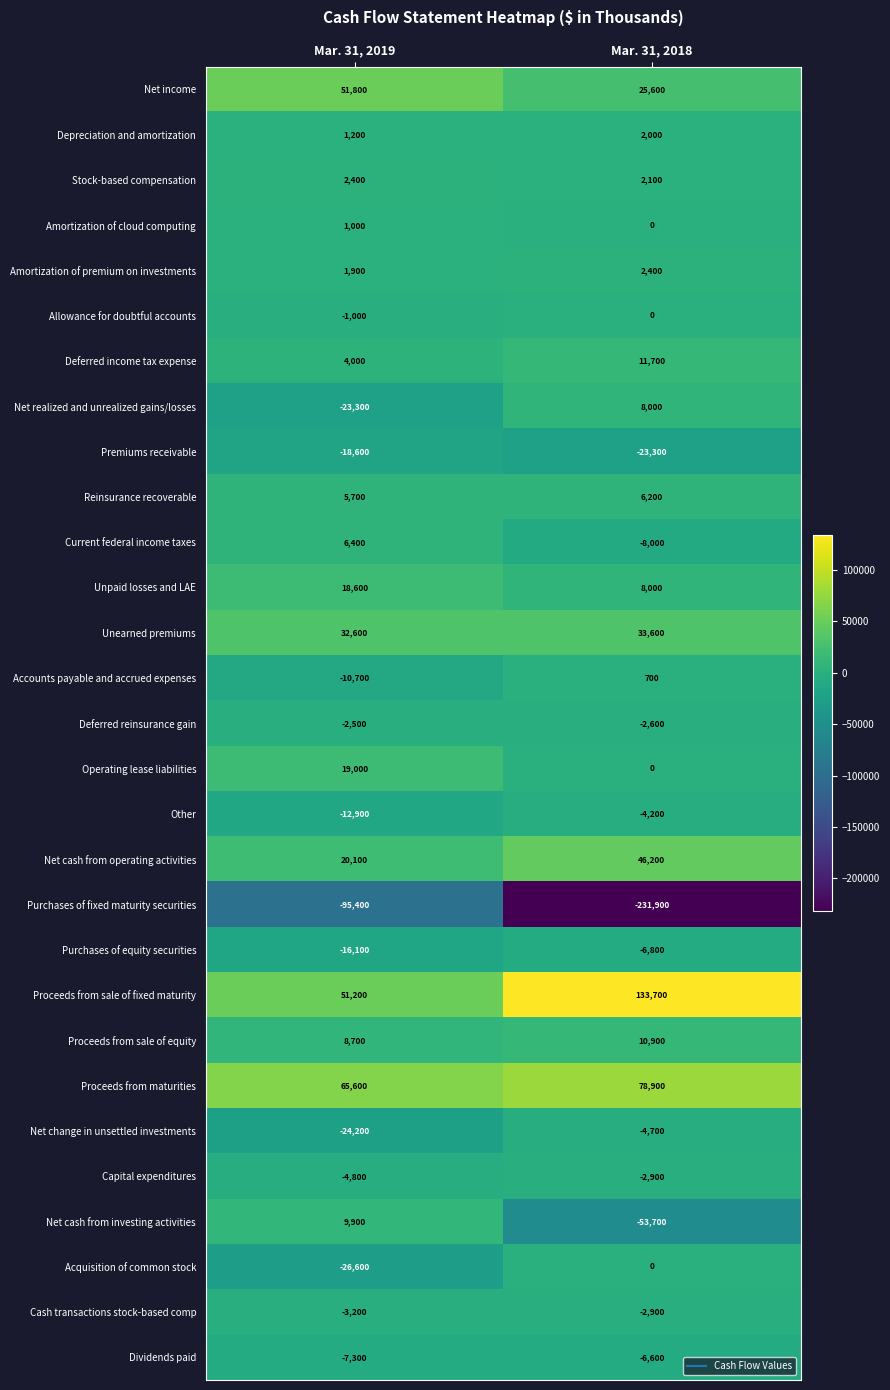

Which series has the widest spread of values?

Purchases of fixed maturity securities